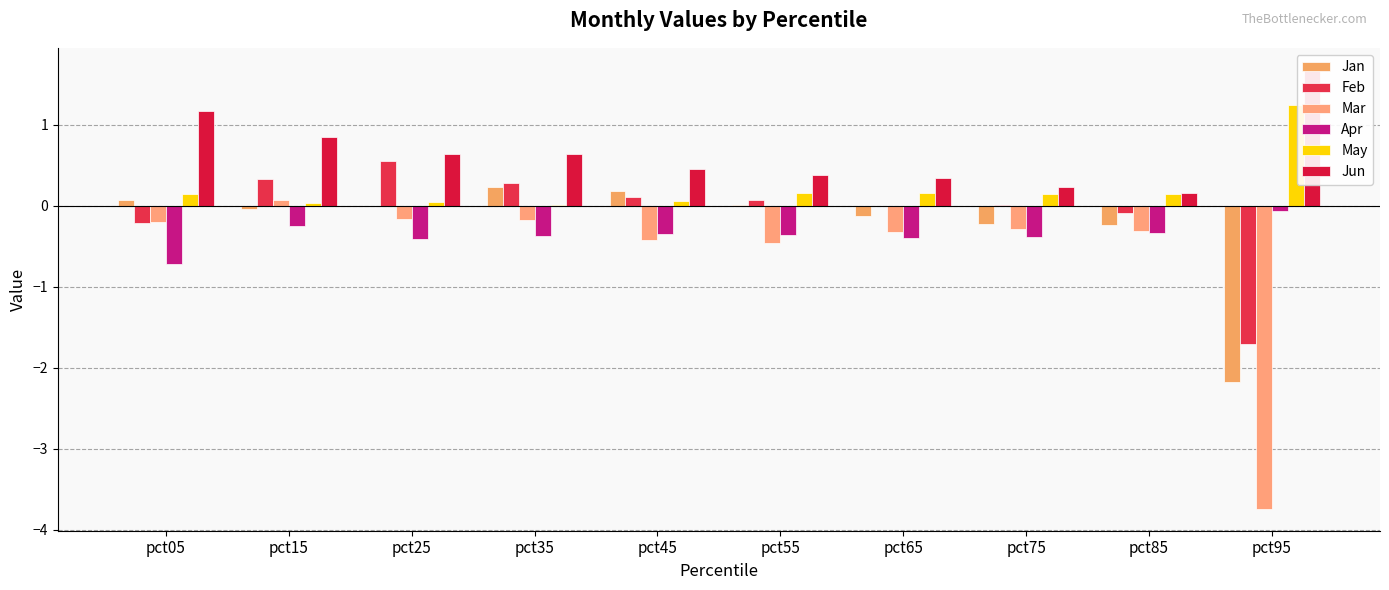

Is the value of Jan at pct05 greater than the value of Mar at pct05?

Yes